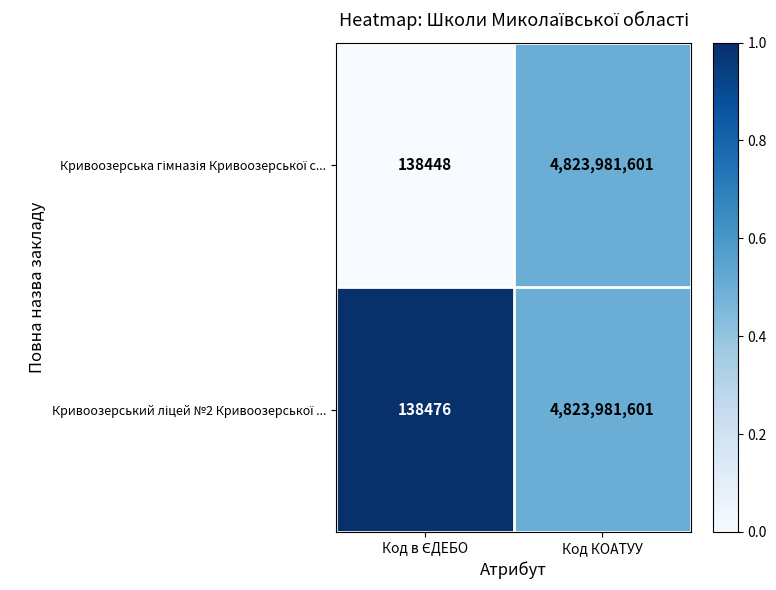

At which category is the sum across all series the highest?

Код КОАТУУ